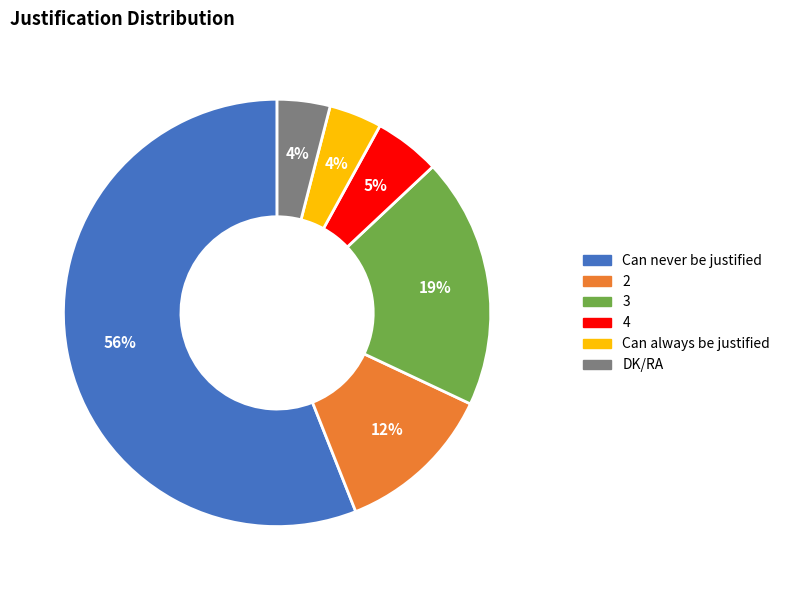

Between 4 and 3, which is larger?

3